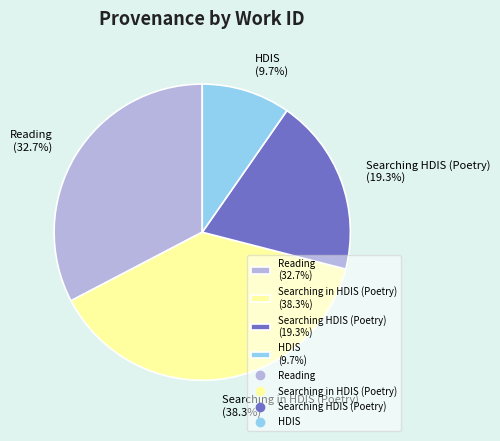

How many segments does this pie chart have?

4